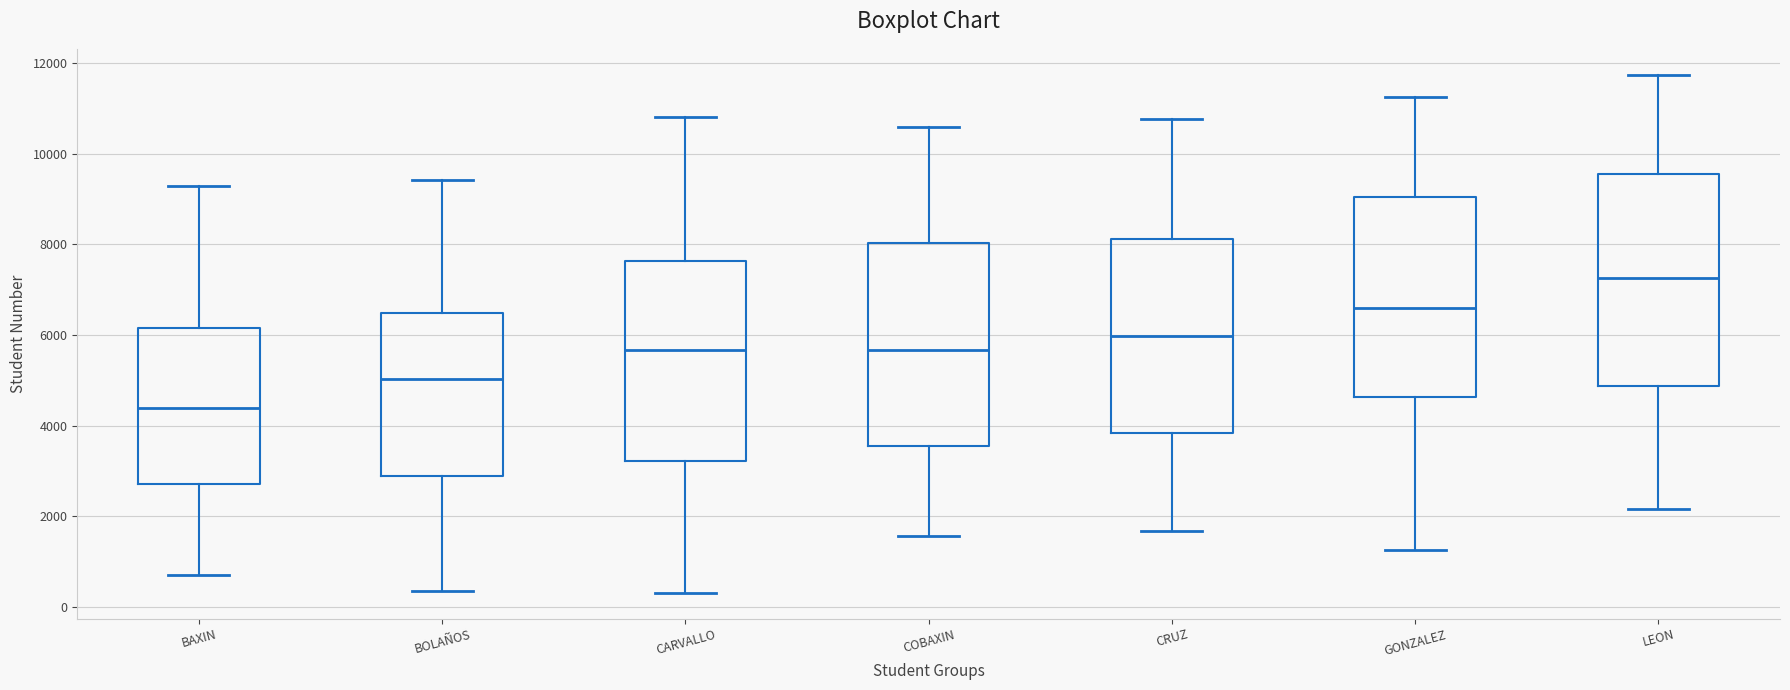

Which box has the lowest median line?

BAXIN